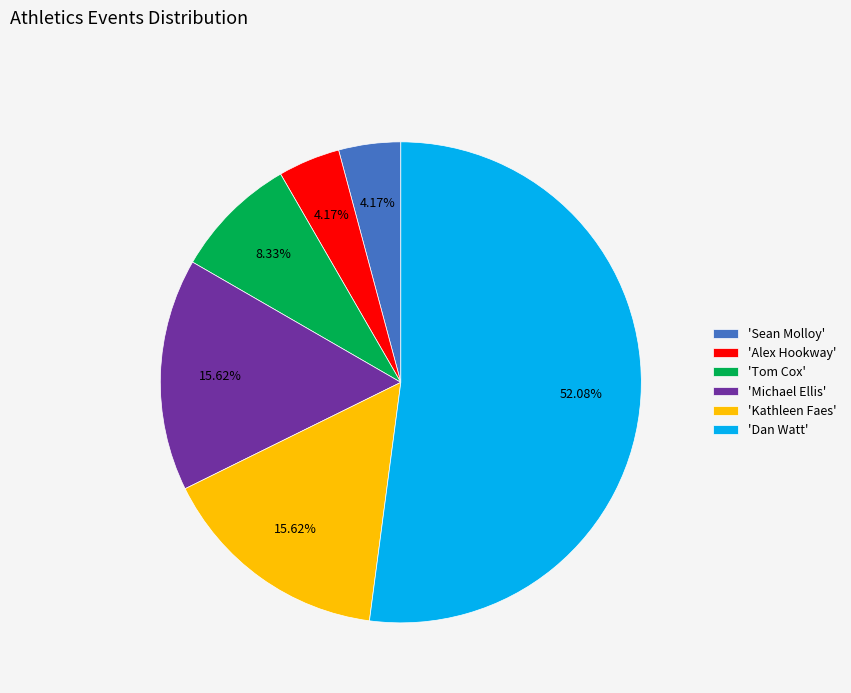

Count the number of slices in the pie.

6